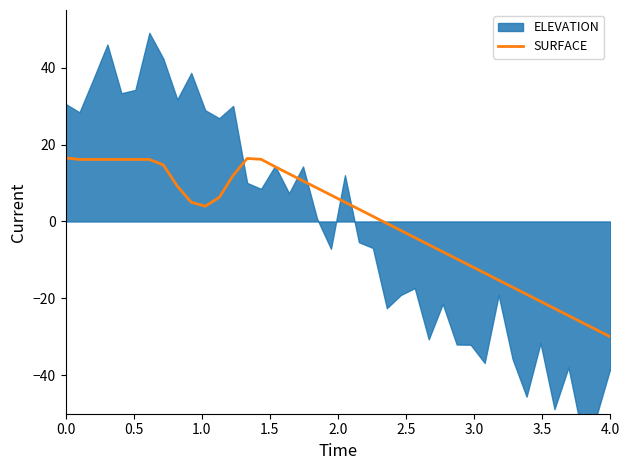

What is the minimum value for SURFACE?

-30.0